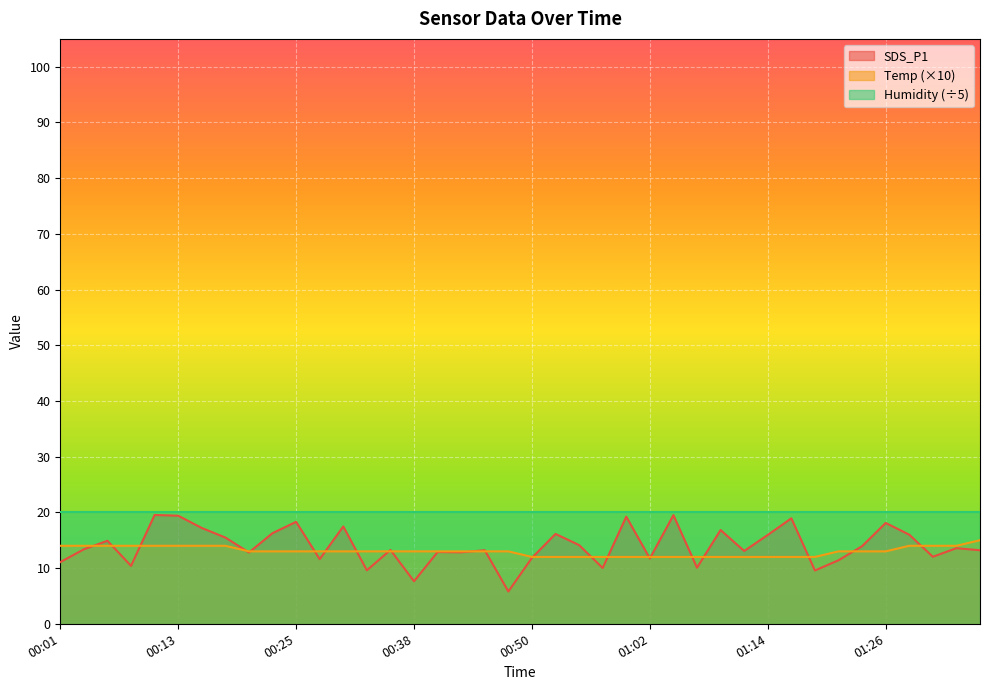

Which series changed the most between 00:59 and 01:24?

SDS_P1